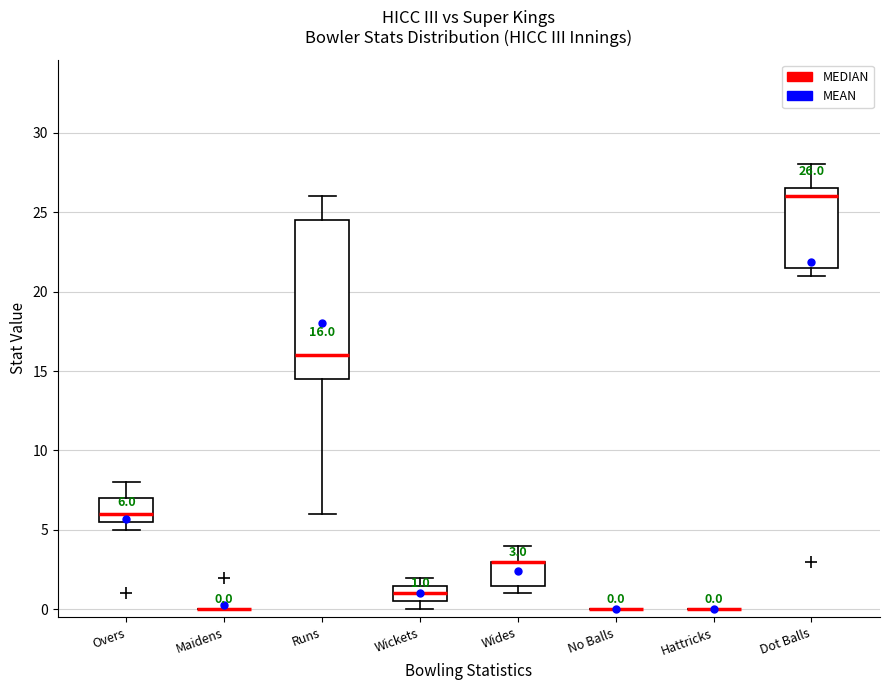

Which box is the tallest, from its lower edge to its upper edge?

Runs